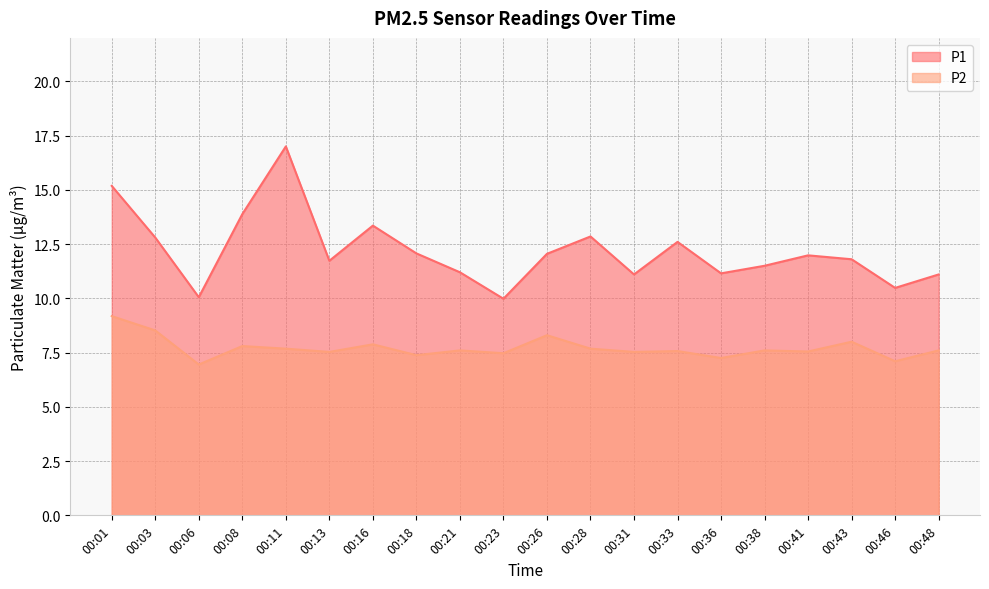

What are all the series names shown in the legend?

P1, P2